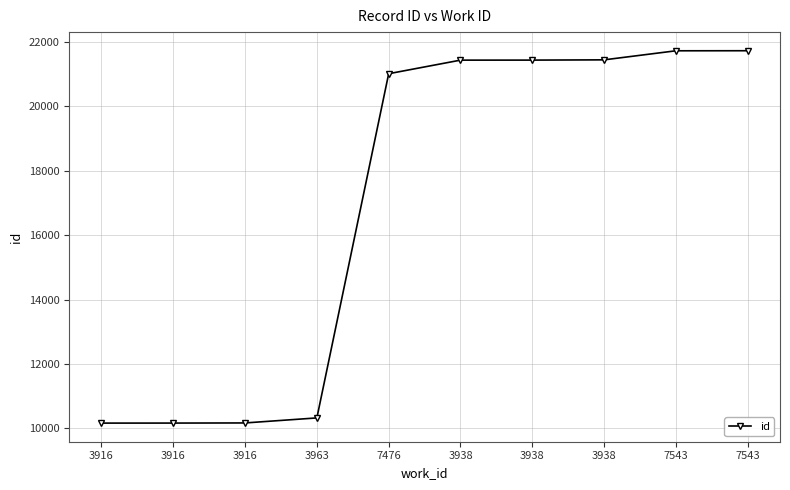

How many lines are shown in the chart?

1